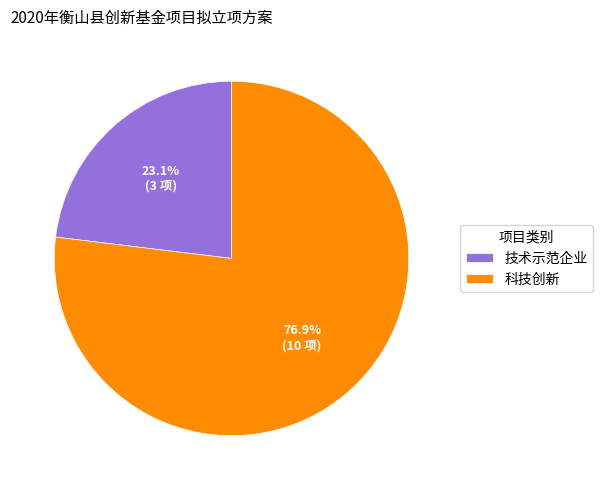

What percentage is the 科技创新 slice, to the nearest percent?

77%